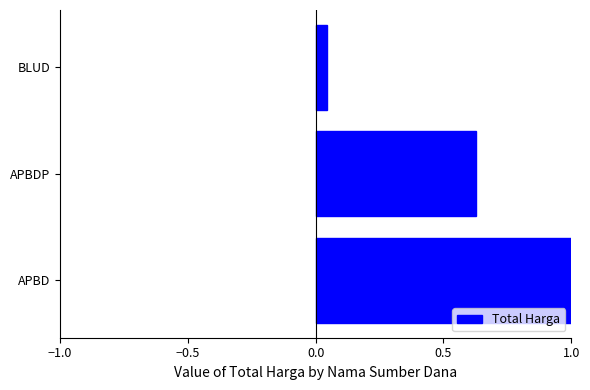

List the labels in order of value, largest first.

APBD, APBDP, BLUD